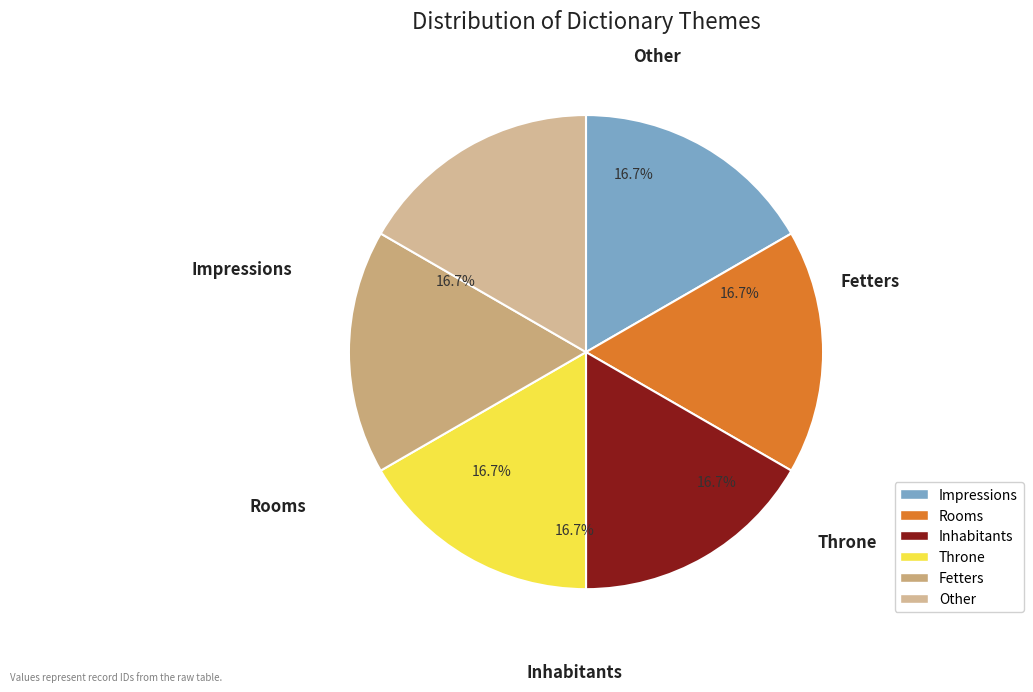

To the nearest percent, what is the average slice percentage?

17%